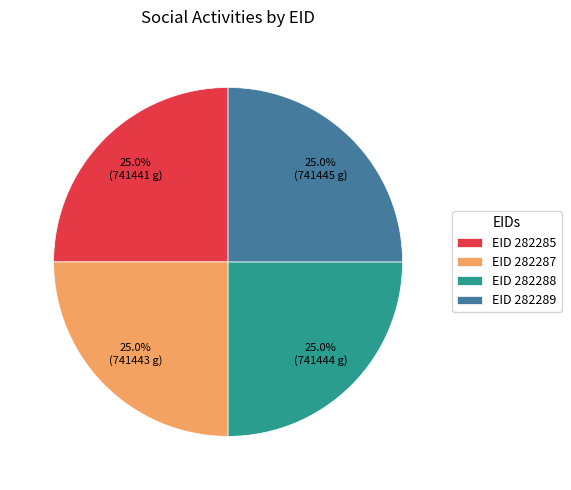

Approximately how many times larger is the value at EID 282288 compared to EID 282287?

1.0